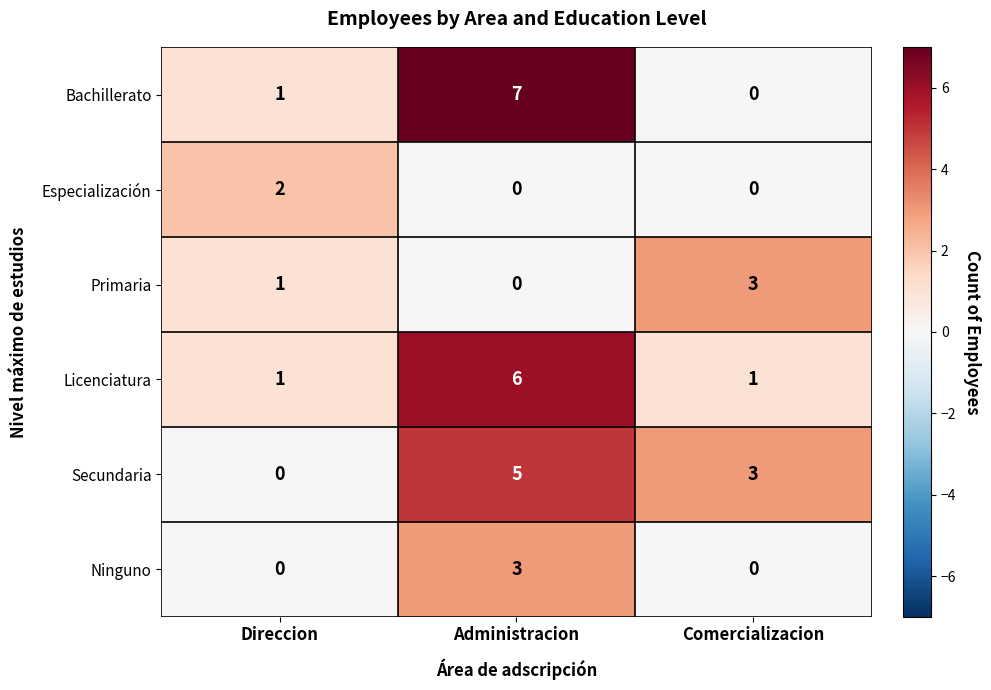

What is the total value across all series at Administracion?

21